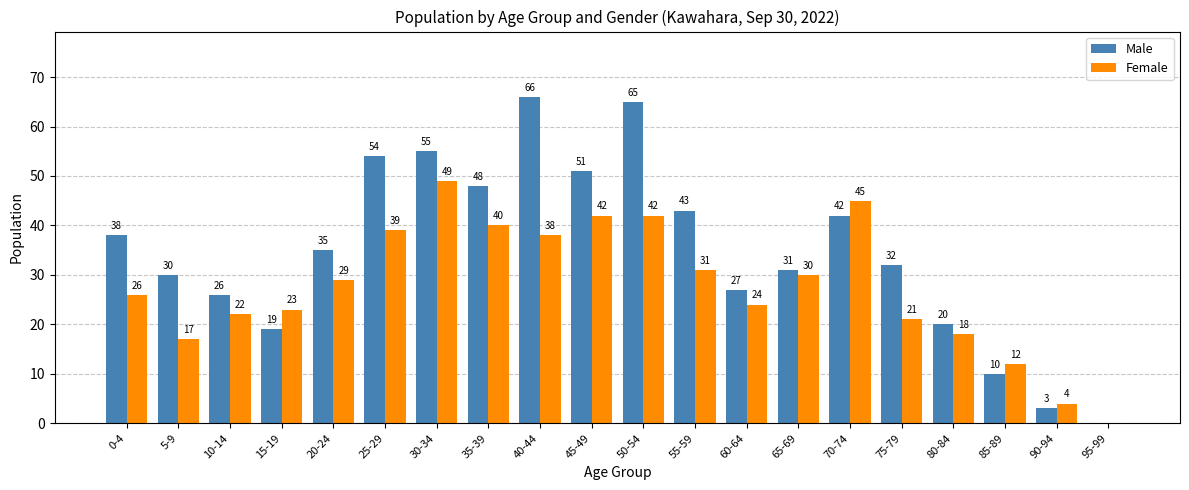

The Male series shows 54 at 25-29. True or false?

True